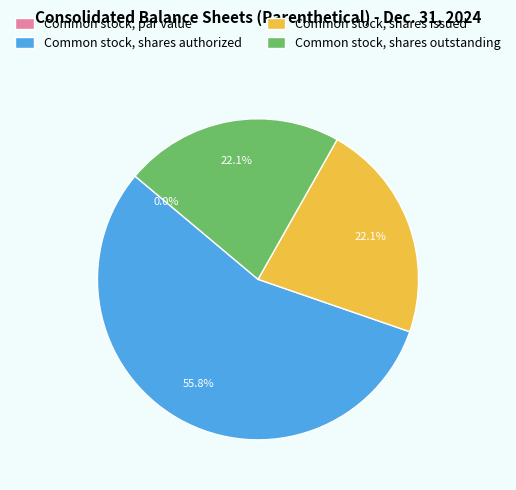

Rank the categories by value from highest to lowest.

Common stock, shares authorized, Common stock, shares issued, Common stock, shares outstanding, Common stock, par value